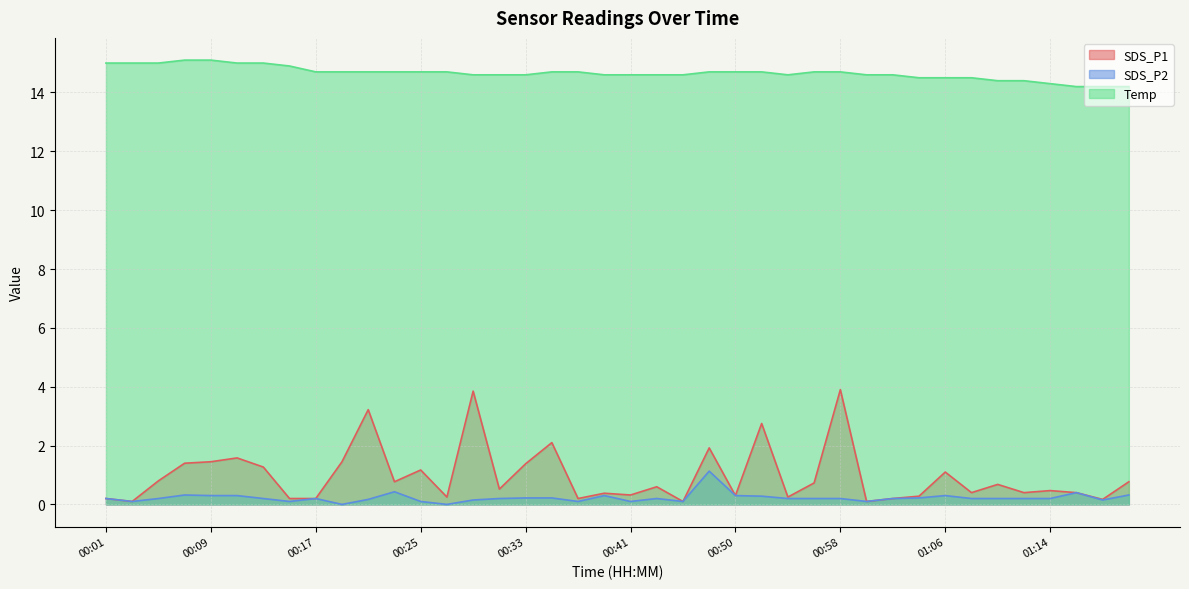

What is the sum of the SDS_P2 values at 01:12 and 00:25?

0.3